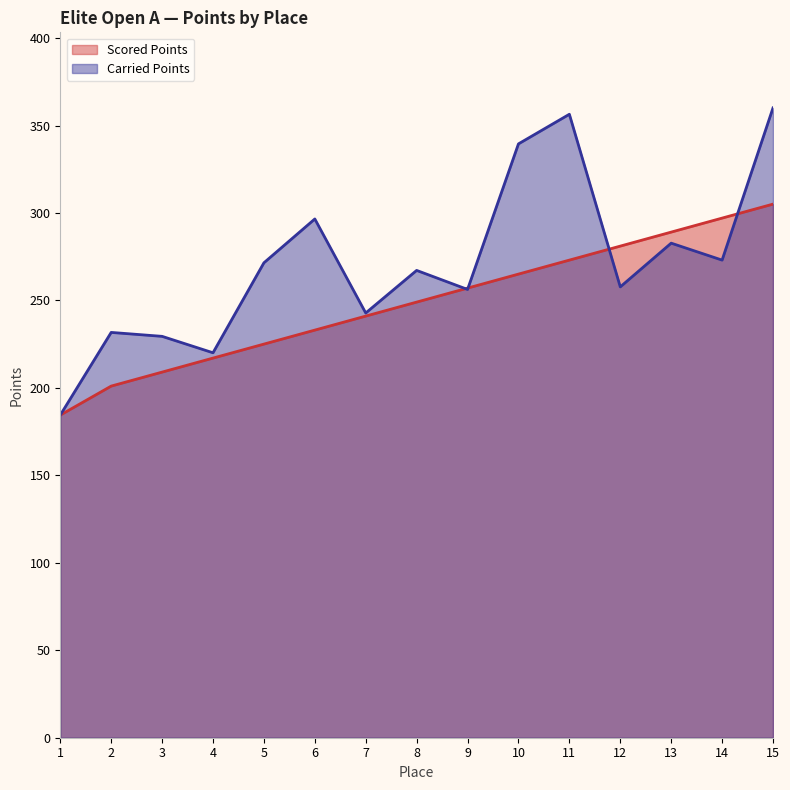

Reading left to right, extract all data points from this chart.

Scored Points: 1=184.5	2=201.0	3=209.0	4=217.0	5=225.0	6=233.0	7=241.1	8=249.1	9=257.1	10=265.1	11=273.1	12=281.1	13=289.1	14=297.1	15=305.1
Carried Points: 1=184.5	2=231.7	3=229.5	4=220.1	5=271.5	6=296.6	7=242.8	8=267.2	9=256.3	10=339.5	11=356.4	12=257.8	13=282.8	14=273.1	15=360.1